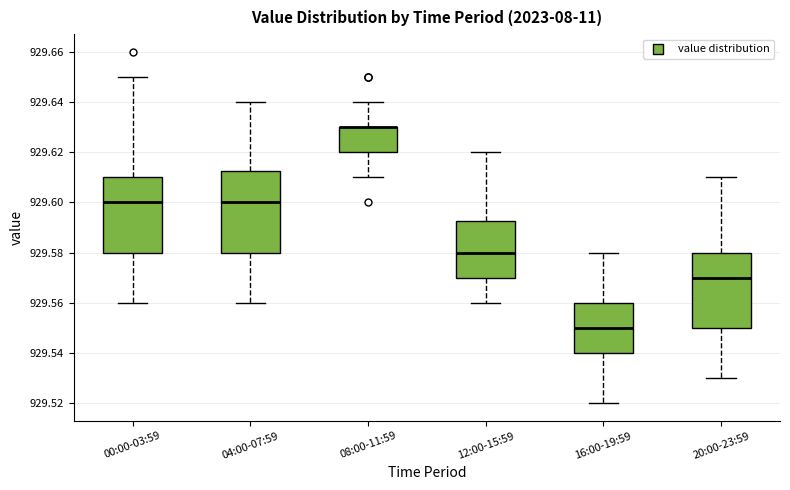

Reading left to right, read every box against the y-axis: the position of its median line, the range the box covers, and the ends of its whiskers. The values are not printed on the chart, so give them approximately, as read against the axis.

00:00-03:59: median 929.600, box 929.580 to 929.610, whiskers 929.560 to 929.650
04:00-07:59: median 929.600, box 929.580 to 929.612, whiskers 929.560 to 929.640
08:00-11:59: median 929.630 (drawn on the box's upper edge), box 929.620 to 929.630, whiskers 929.610 to 929.640
12:00-15:59: median 929.580, box 929.570 to 929.592, whiskers 929.560 to 929.620
16:00-19:59: median 929.550, box 929.540 to 929.560, whiskers 929.520 to 929.580
20:00-23:59: median 929.570, box 929.550 to 929.580, whiskers 929.530 to 929.610